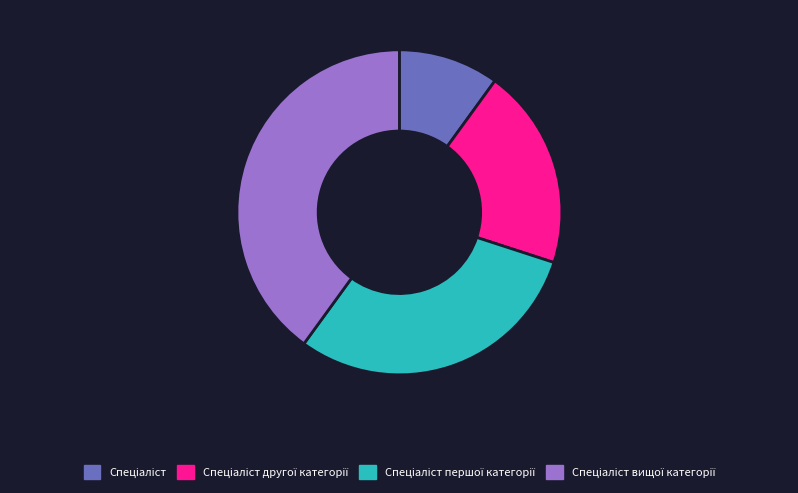

How many slices are in this pie chart?

4